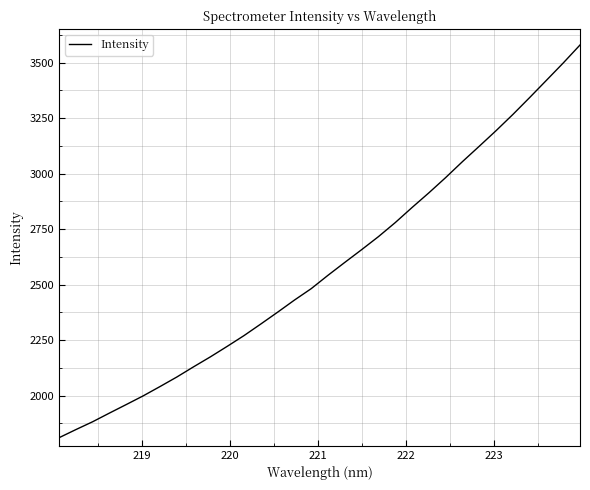

What is the maximum value shown in the chart?

3579.9